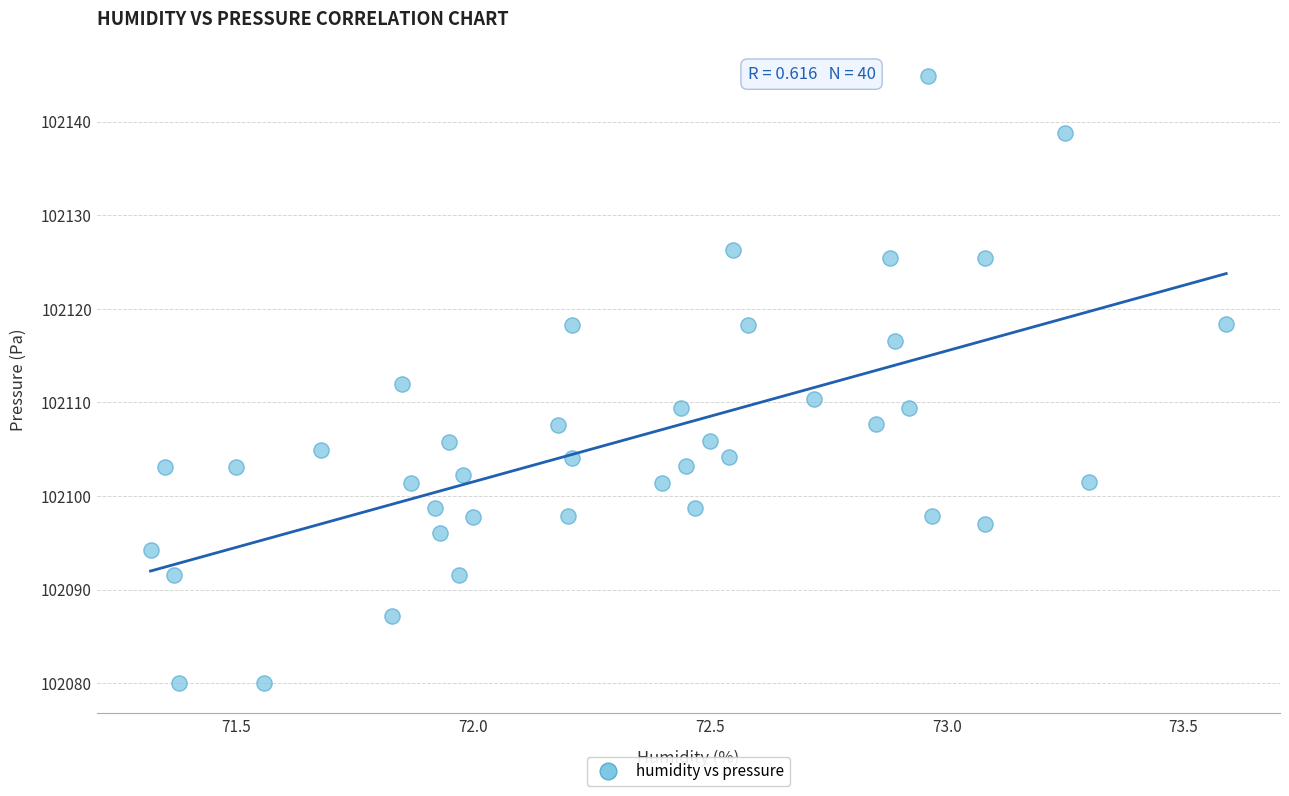

What is the range of X values (max minus min)?

2.3